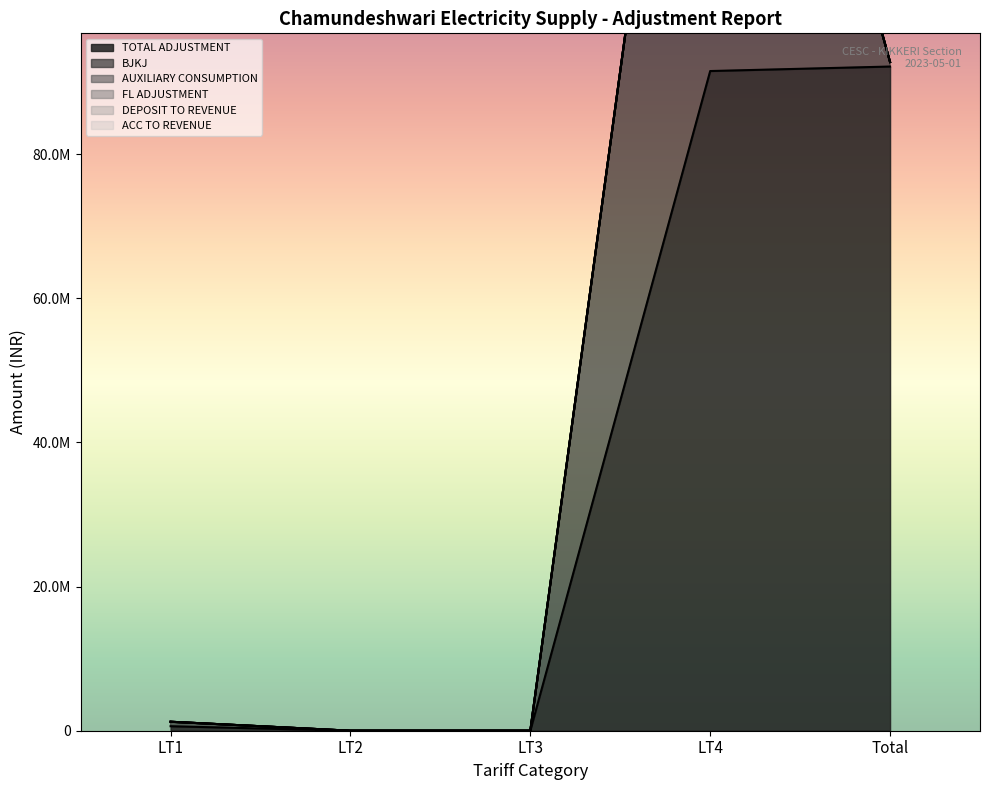

What is the difference between the maximum and minimum values in the TOTAL ADJUSTMENT series?

92137897.6